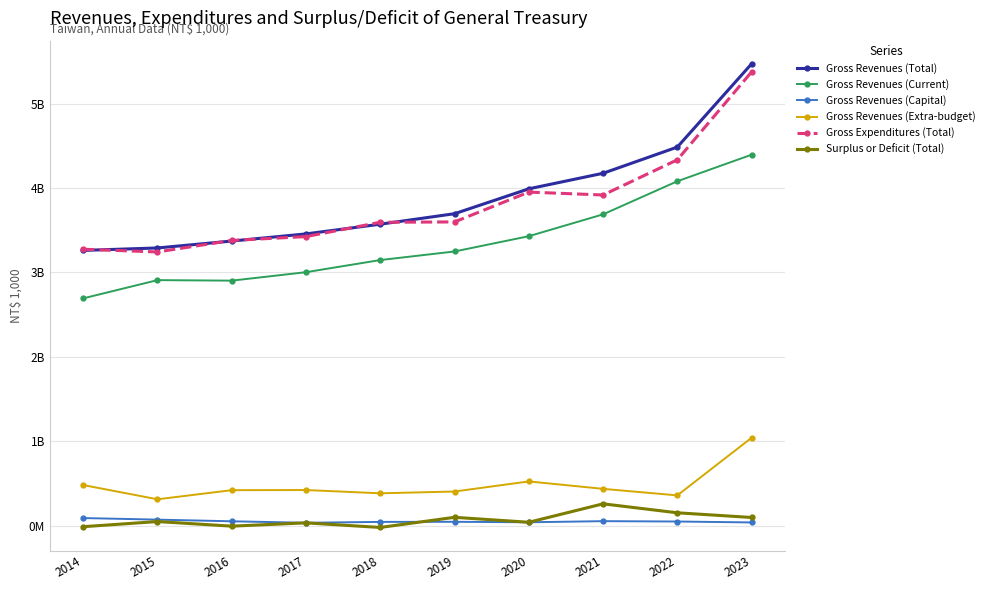

Rank the series at 2014 from highest to lowest value.

Gross Expenditures (Total), Gross Revenues (Total), Gross Revenues (Current), Gross Revenues (Extra-budget), Gross Revenues (Capital), Surplus or Deficit (Total)